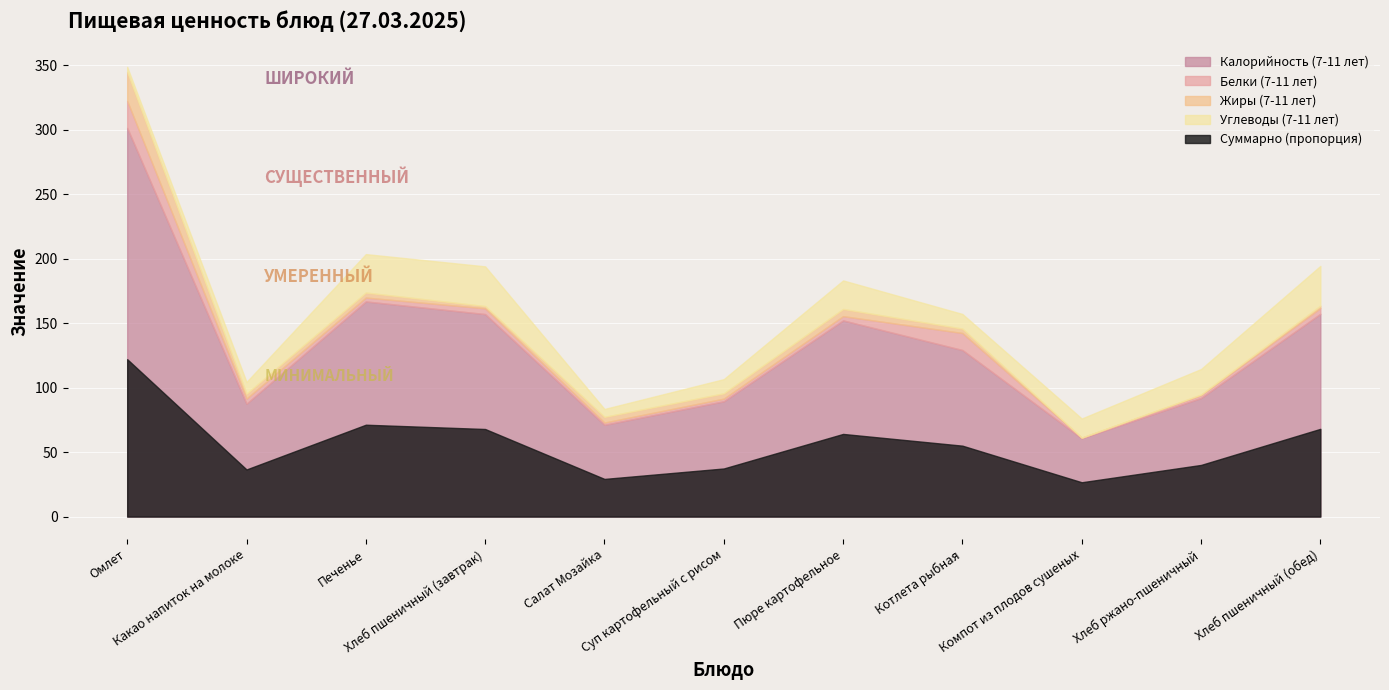

Is it true that Калорийность (7-11 лет) equals 58.9 at Пюре картофельное?

False